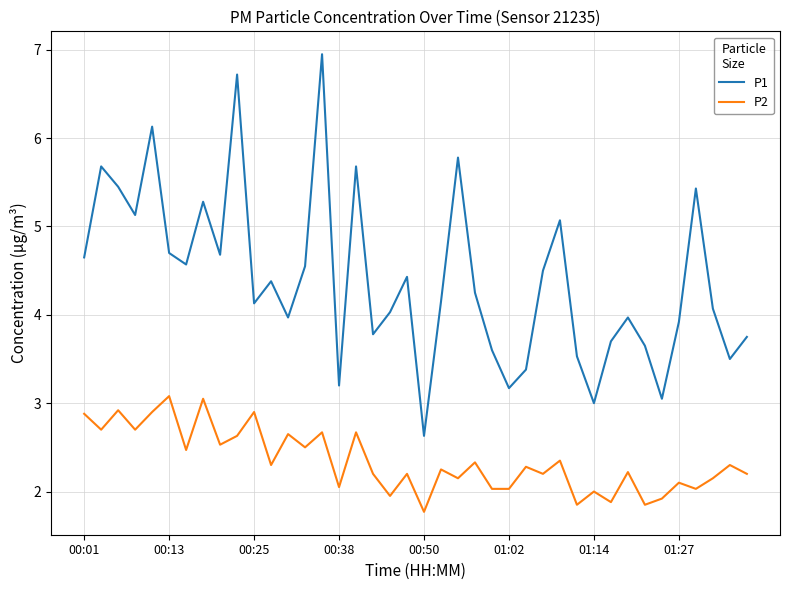

At how many categories does at least one series exceed 4?

24